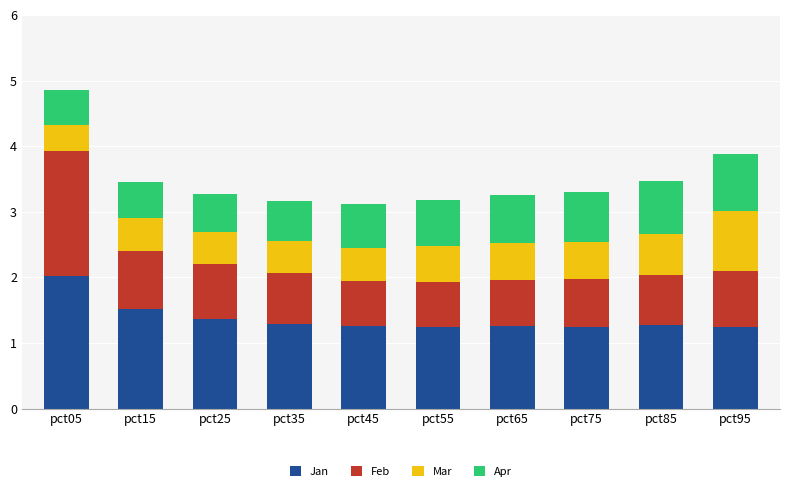

At which category is the sum across all series the highest?

pct05